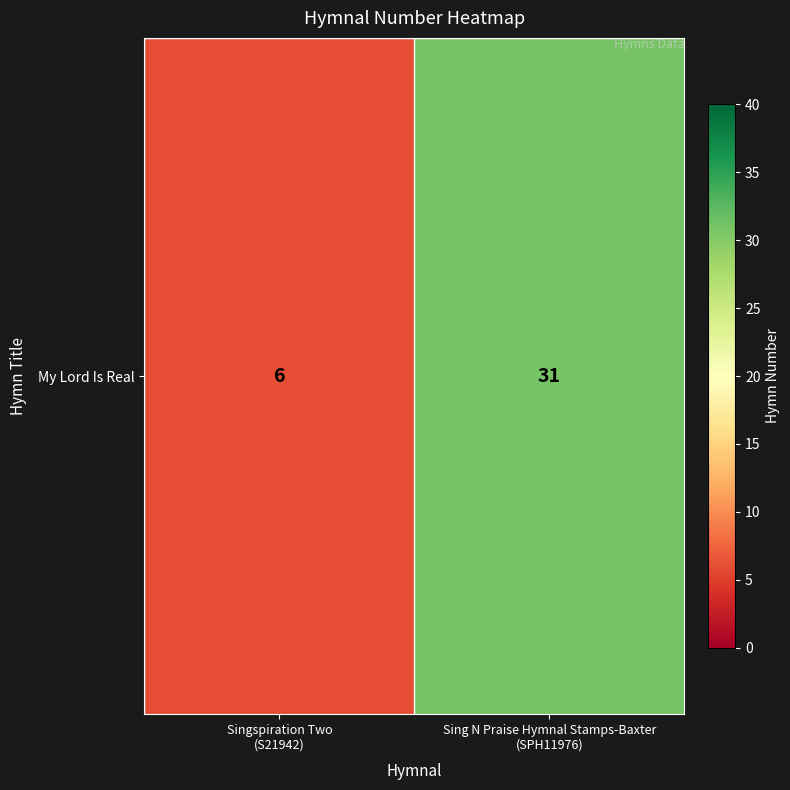

At which category does the chart reach its peak across all series?

Sing N Praise Hymnal Stamps-Baxter
(SPH11976)